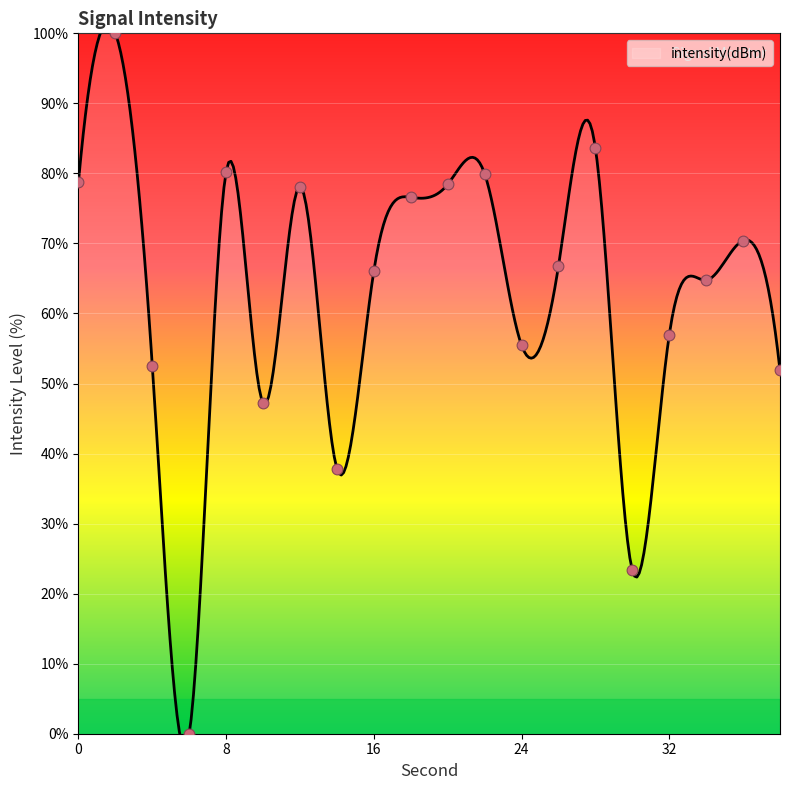

What is the ratio of the value at 12 to the value at 14?

2.1